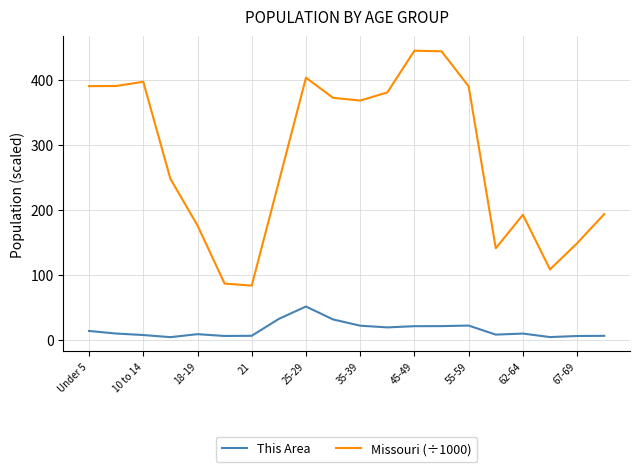

Which series has the widest spread of values?

Missouri (÷1000)